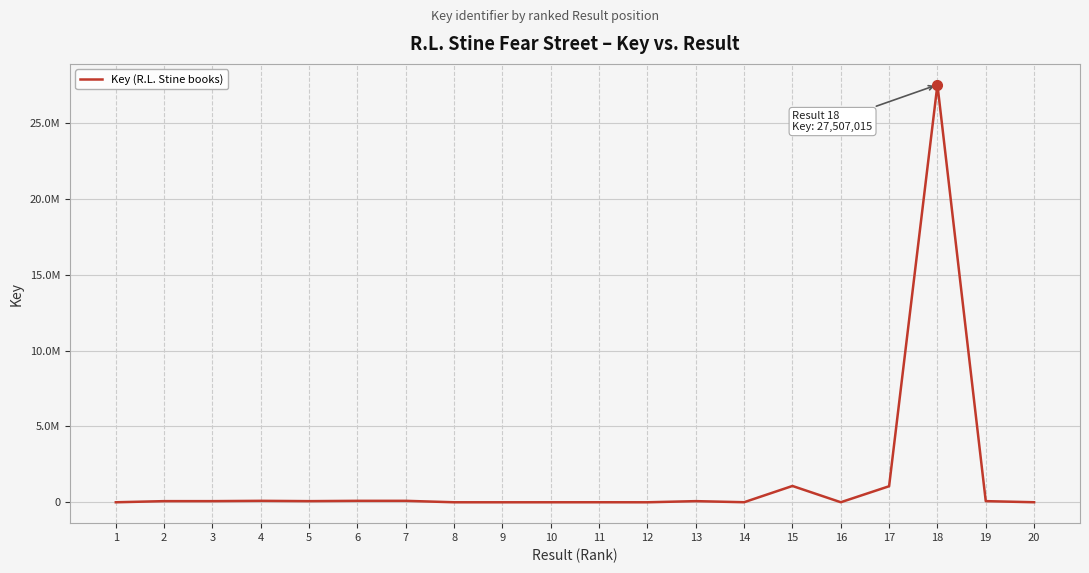

Does the chart display data point markers on the line(s)?

No